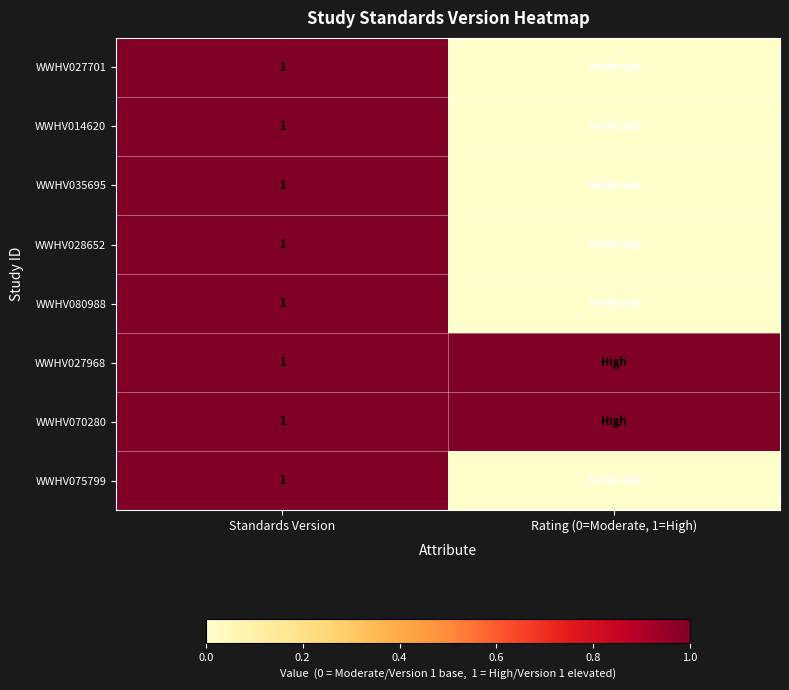

Is it true that WWHV070280 equals 1 at Standards Version?

True